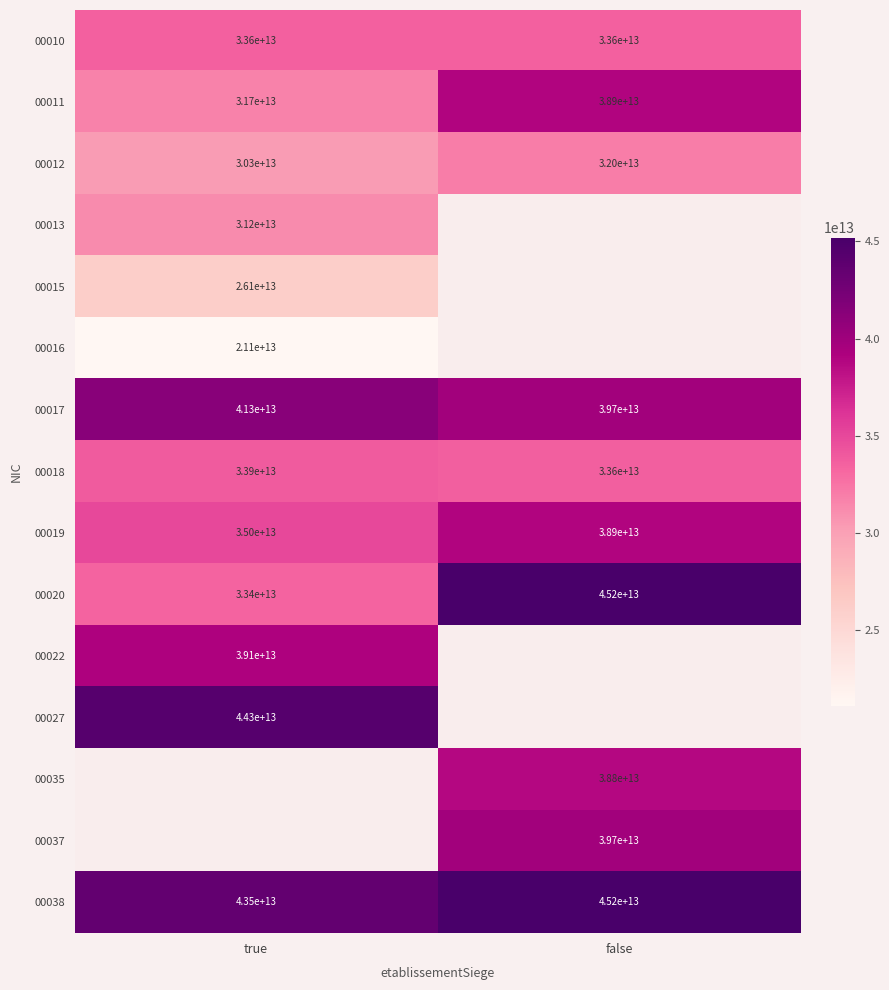

Which has a higher value, false or true?

true